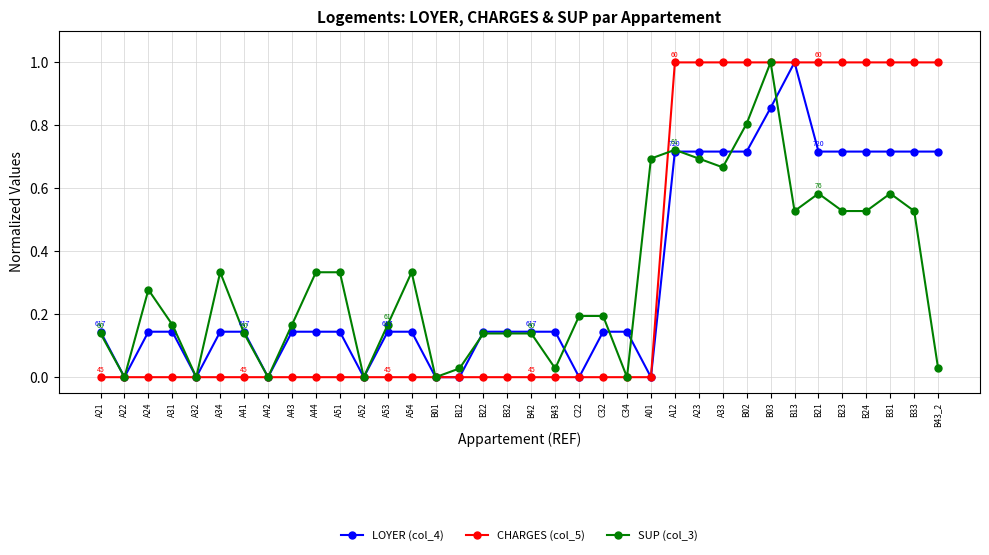

The LOYER (col_4) series shows 0.7 at B31. True or false?

True